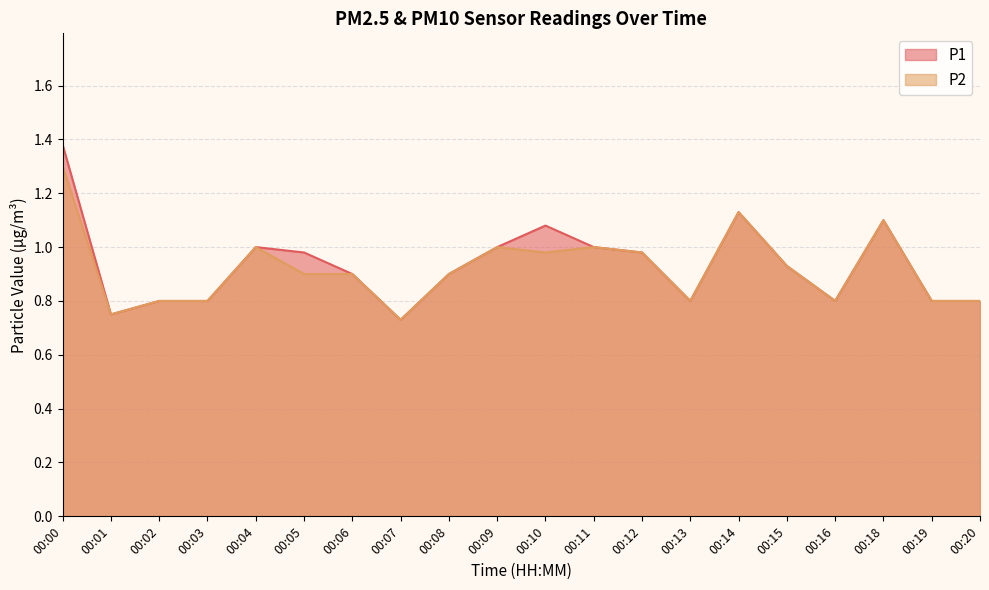

What is the total value across all series at 00:09?

2.0